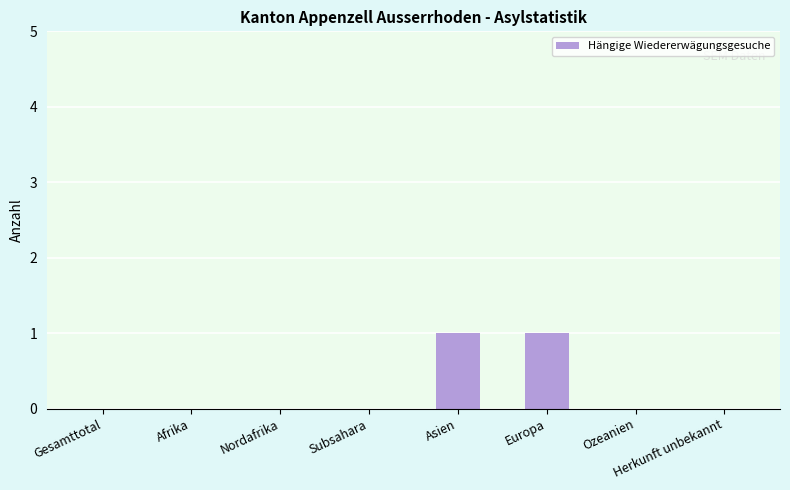

How many data points does each series have?

8